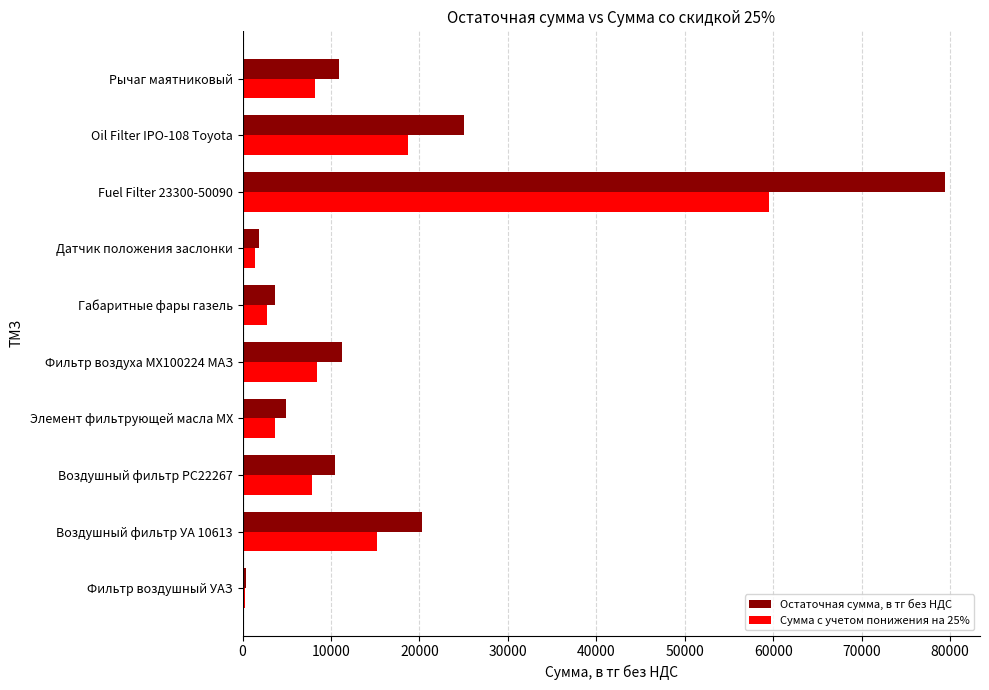

Which series changed the most between Фильтр воздушный УАЗ and Рычаг маятниковый?

Остаточная сумма, в тг без НДС